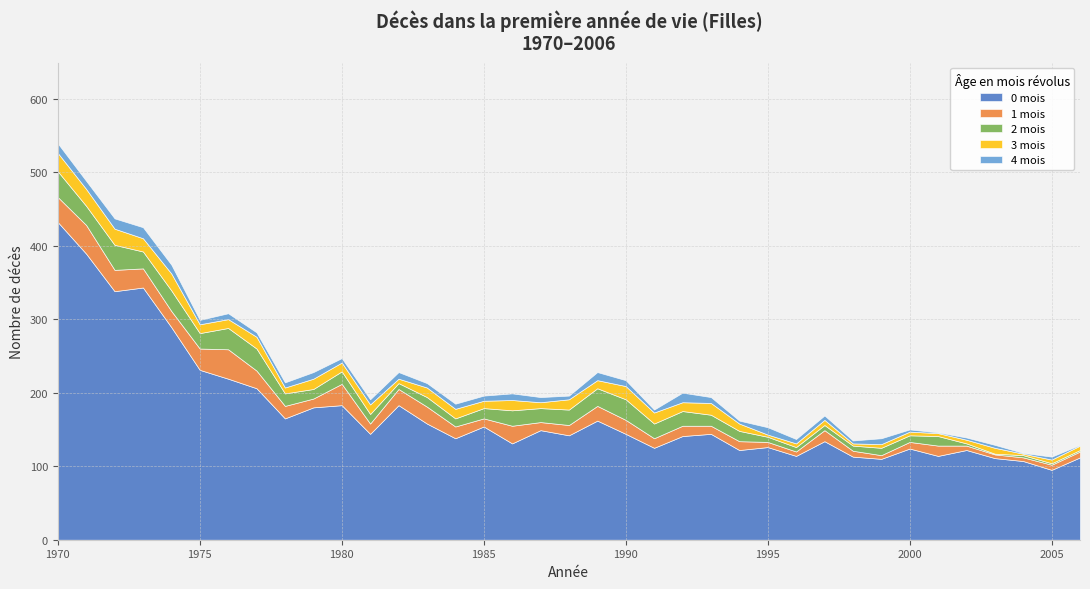

What are all the series names shown in the legend?

0 mois, 1 mois, 2 mois, 3 mois, 4 mois